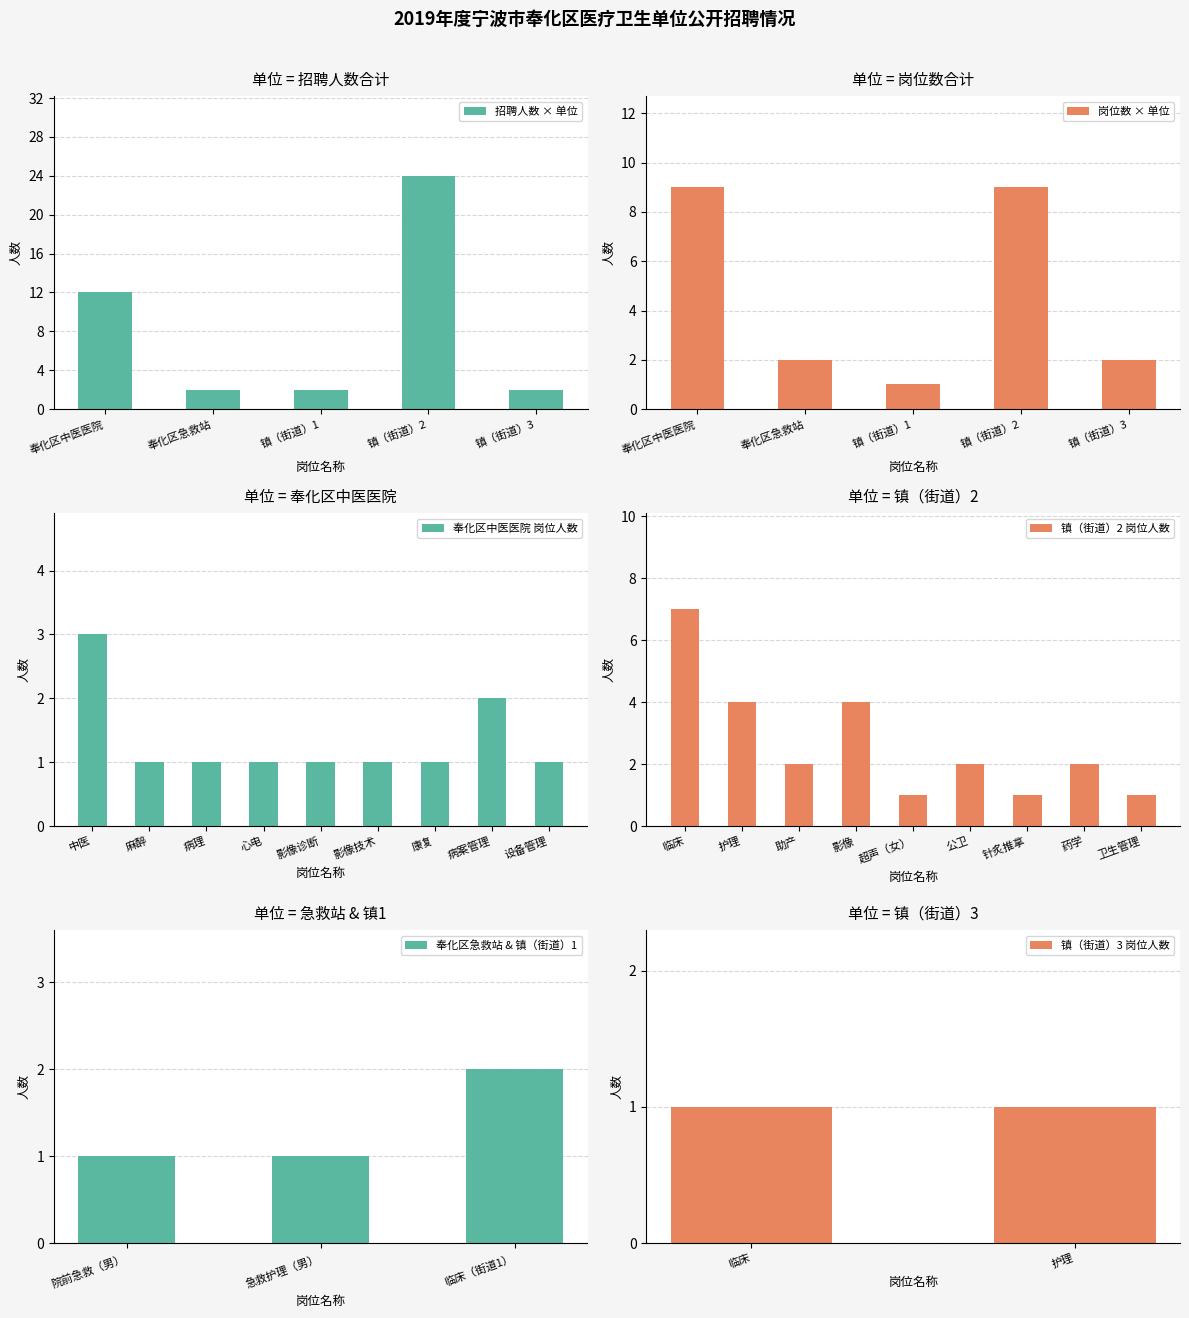

At which label does 奉化区中医医院 岗位人数 reach its peak?

中医